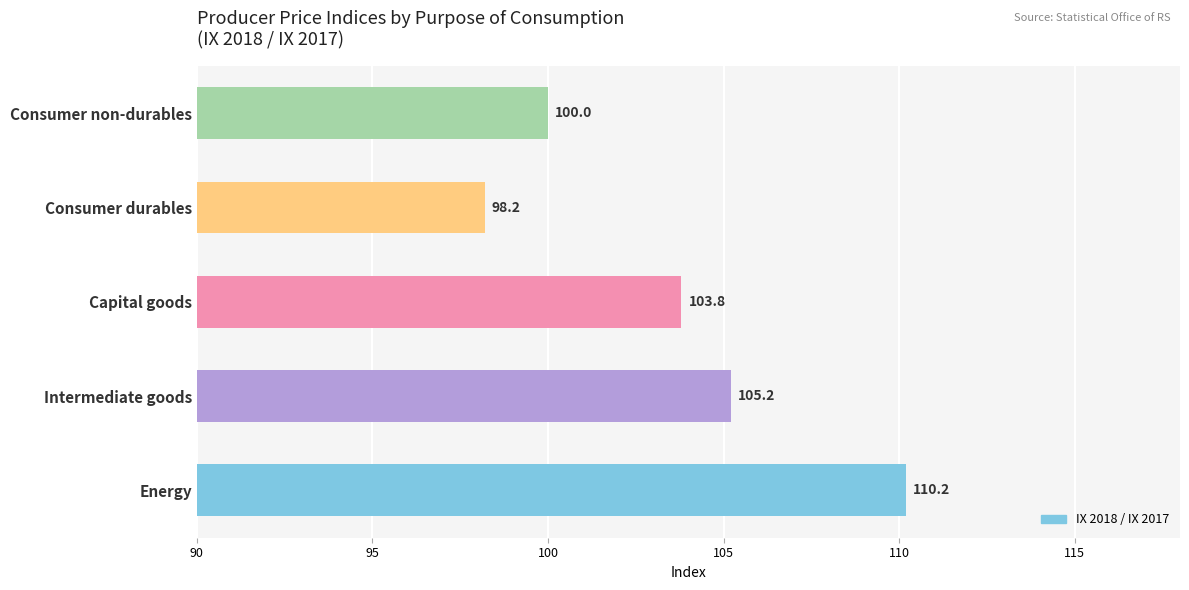

The value at Consumer non-durables is 100.0. True or false?

True